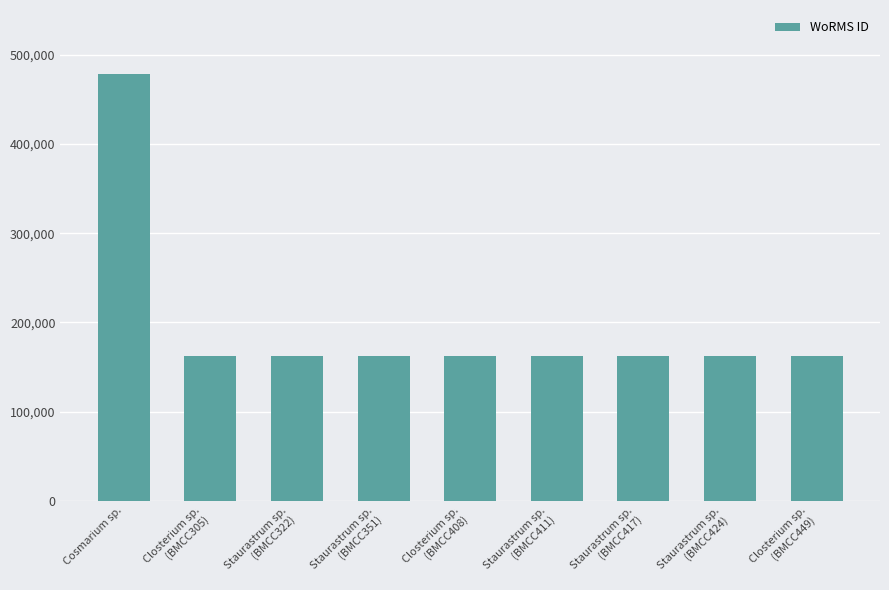

Which category has the highest value across all series?

Cosmarium sp.